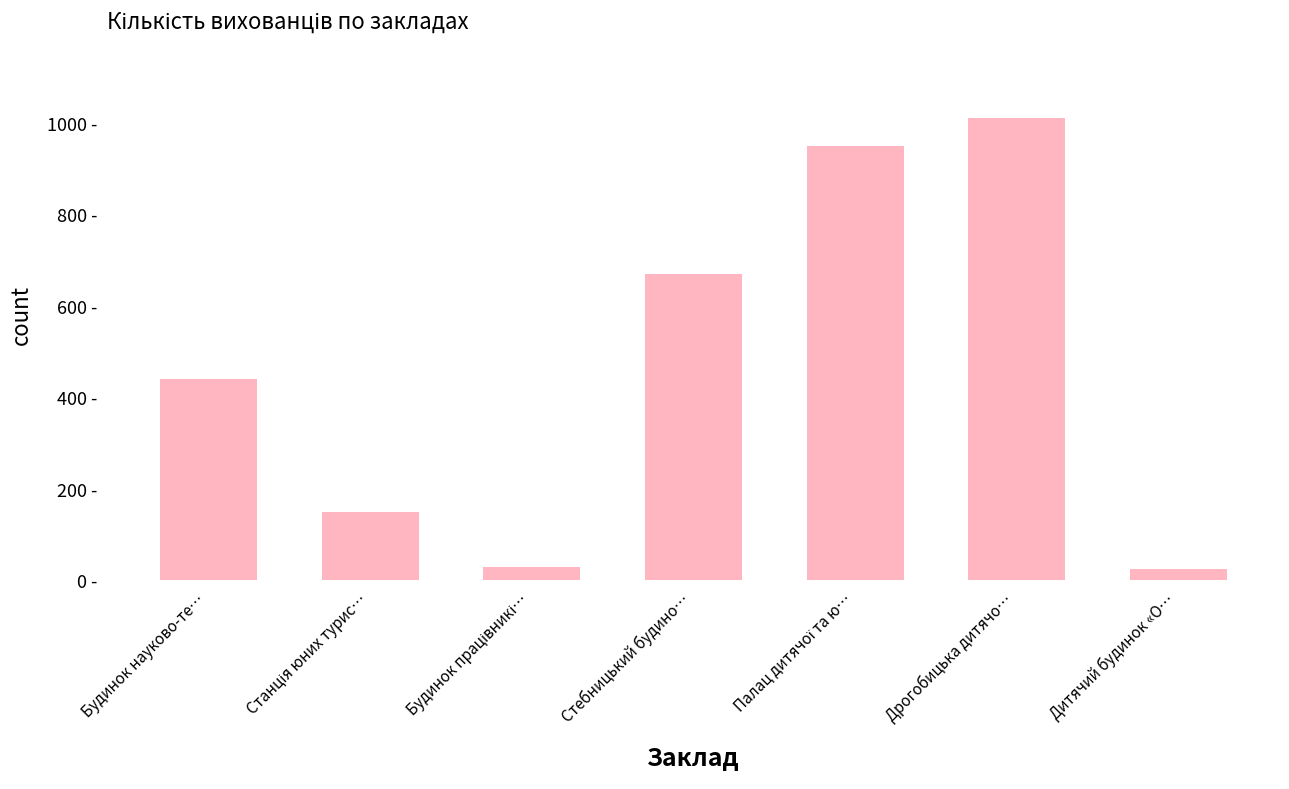

What is the label of the 3rd bar from the left?

Будинок працівникі…